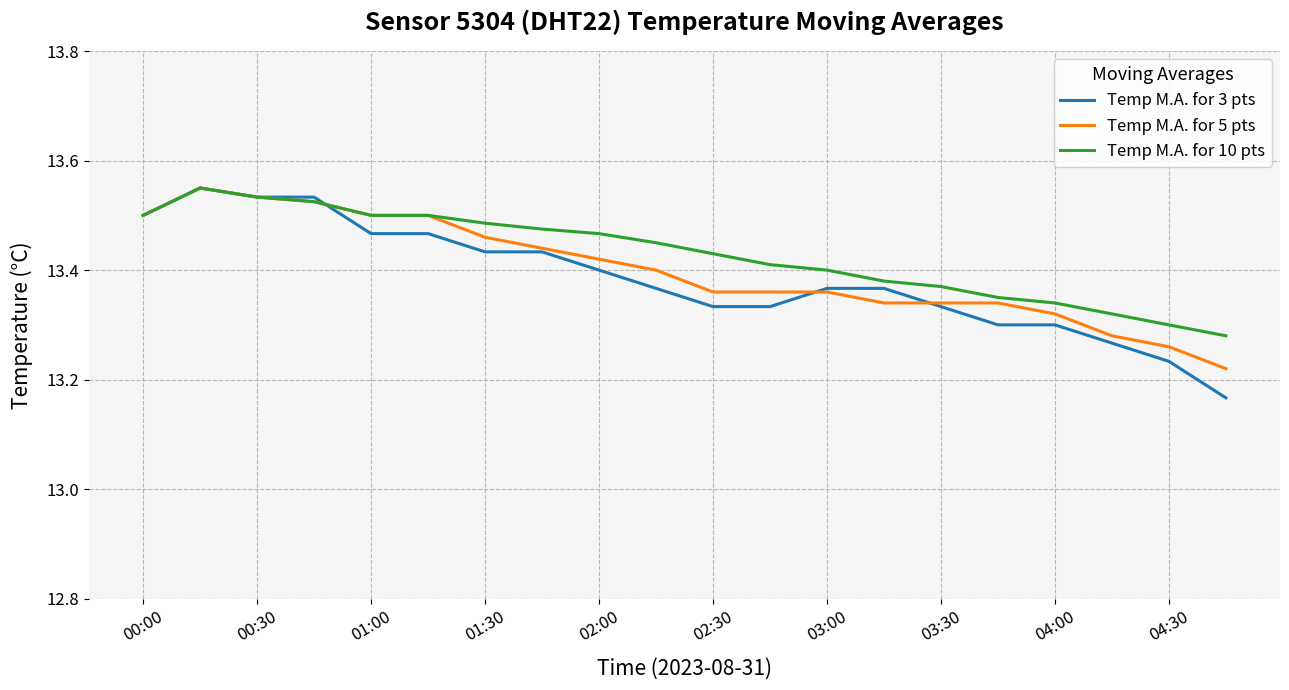

Rank the series by their average value, from lowest to highest.

Temp M.A. for 3 pts, Temp M.A. for 5 pts, Temp M.A. for 10 pts